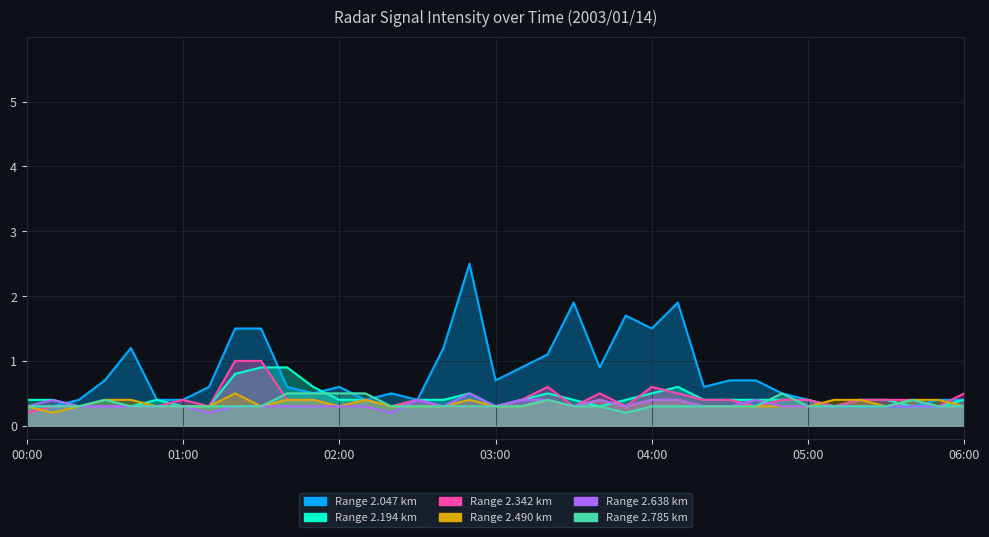

Which series ends up on top after the final intersection of 2.785 and 2.047?

2.047